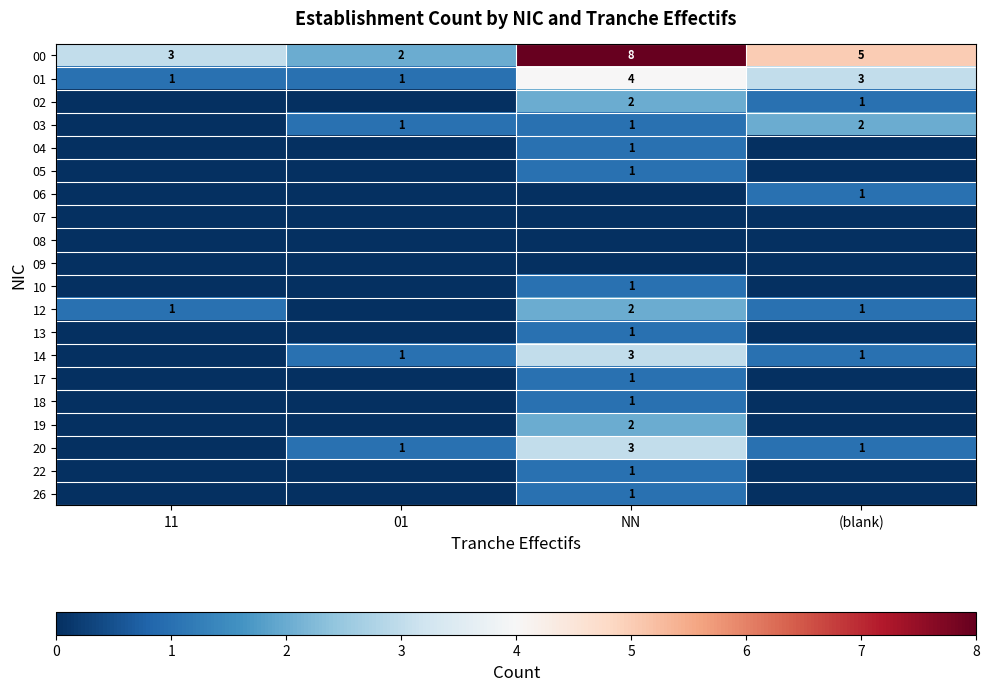

The 01 series shows 3 at (blank). True or false?

True